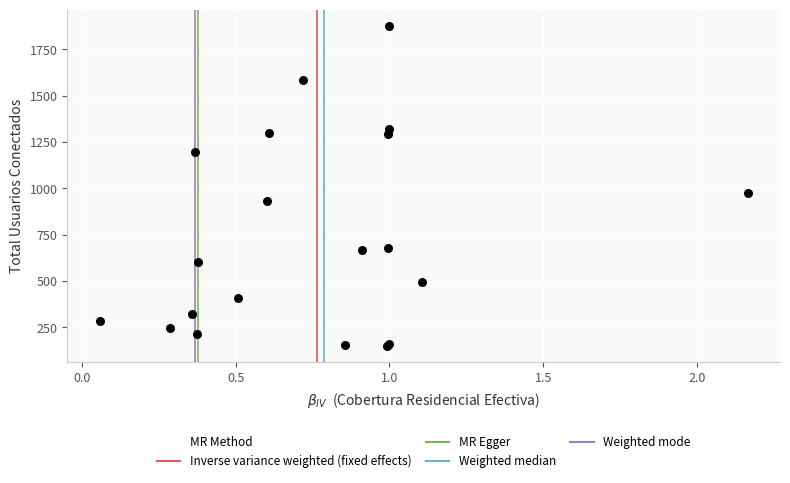

What Y value in the scatter plot is closest to 1013?

974